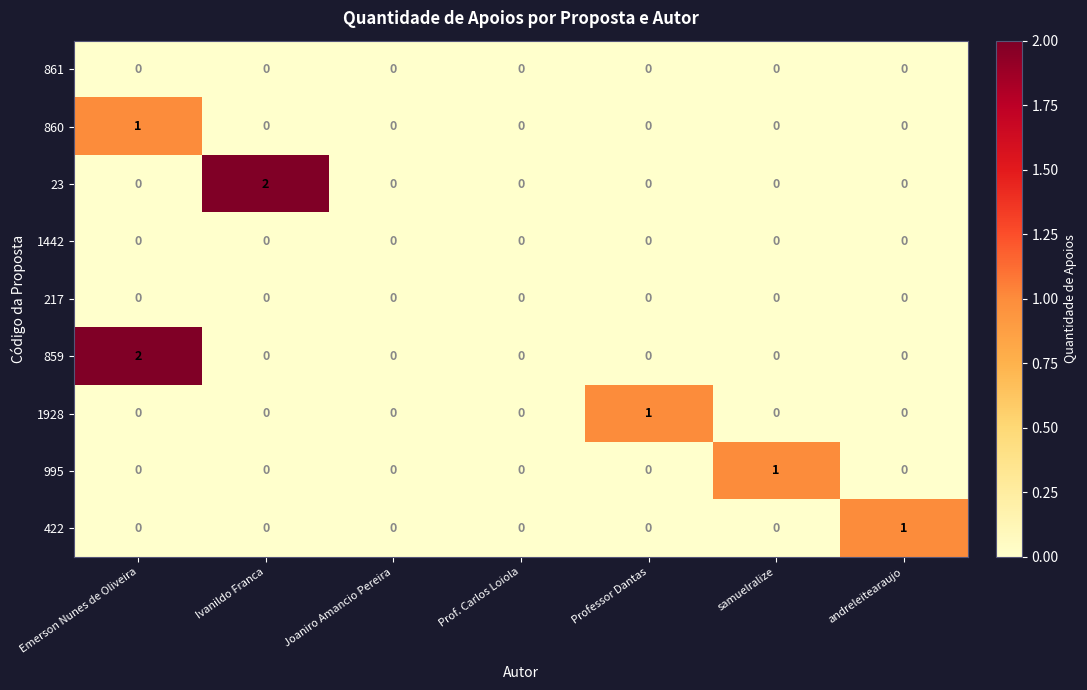

The 1442 series shows 0 at Professor Dantas. True or false?

True